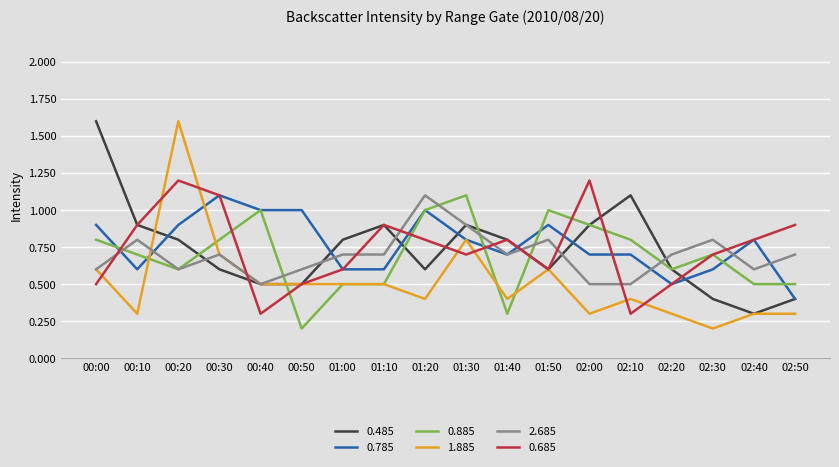

In 0.685, how many points are lower than both neighbors (excluding endpoints)?

4